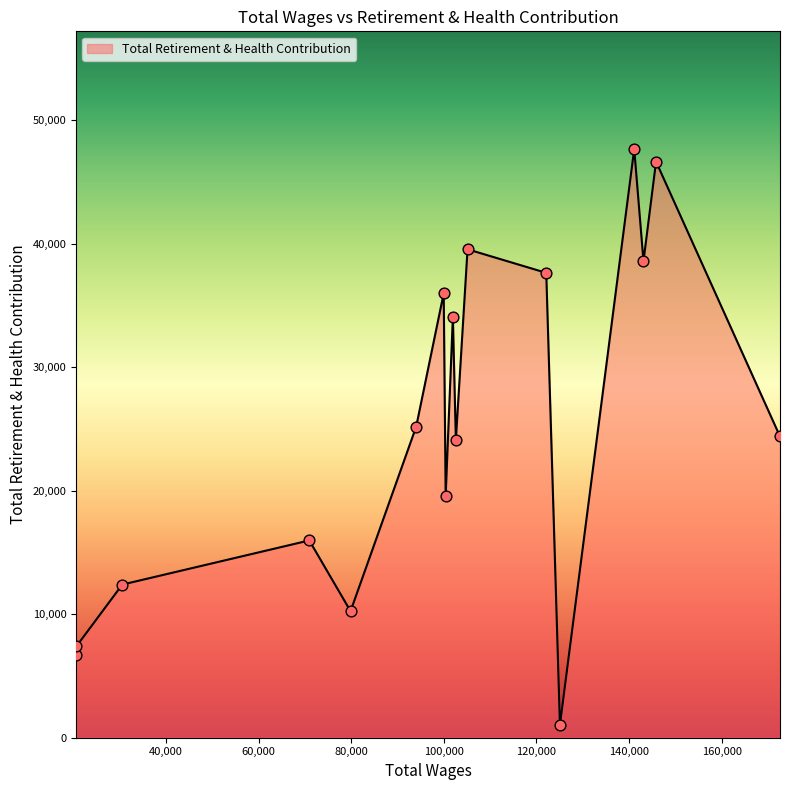

What is the difference between the maximum and minimum values?

46599